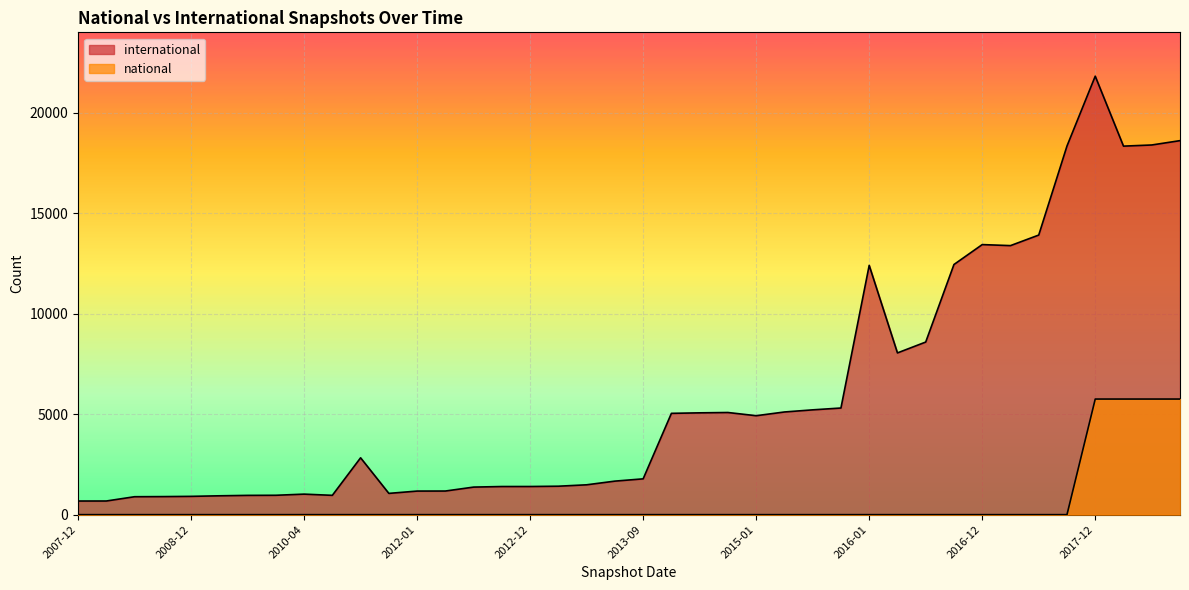

What is the sum of the values at 2008-06-27 and 2017-07-24?

14798